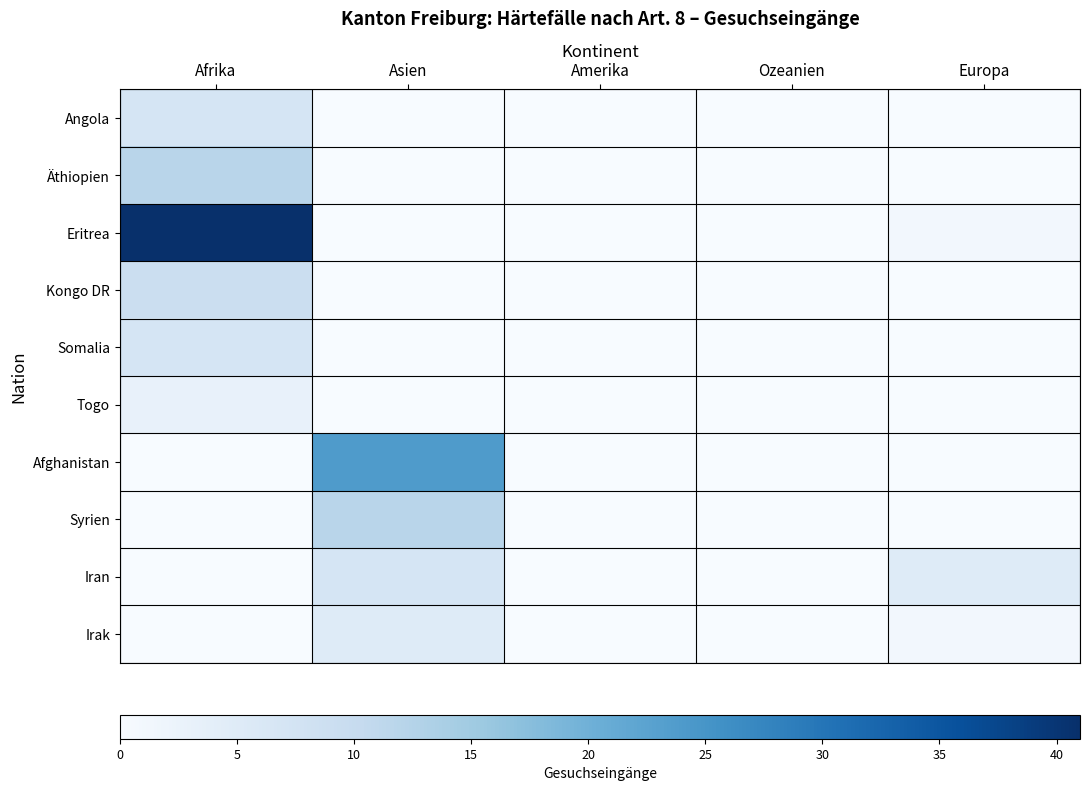

Reading left to right, list all the values displayed in this chart.

Angola: Afrika=7	Asien=0	Amerika=0	Ozeanien=0	Europa=0
Äthiopien: Afrika=12	Asien=0	Amerika=0	Ozeanien=0	Europa=0
Eritrea: Afrika=41	Asien=0	Amerika=0	Ozeanien=0	Europa=1
Kongo DR: Afrika=9	Asien=0	Amerika=0	Ozeanien=0	Europa=0
Somalia: Afrika=7	Asien=0	Amerika=0	Ozeanien=0	Europa=0
Togo: Afrika=3	Asien=0	Amerika=0	Ozeanien=0	Europa=0
Afghanistan: Afrika=0	Asien=24	Amerika=0	Ozeanien=0	Europa=0
Syrien: Afrika=0	Asien=12	Amerika=0	Ozeanien=0	Europa=0
Iran: Afrika=0	Asien=7	Amerika=0	Ozeanien=0	Europa=5
Irak: Afrika=0	Asien=5	Amerika=0	Ozeanien=0	Europa=1